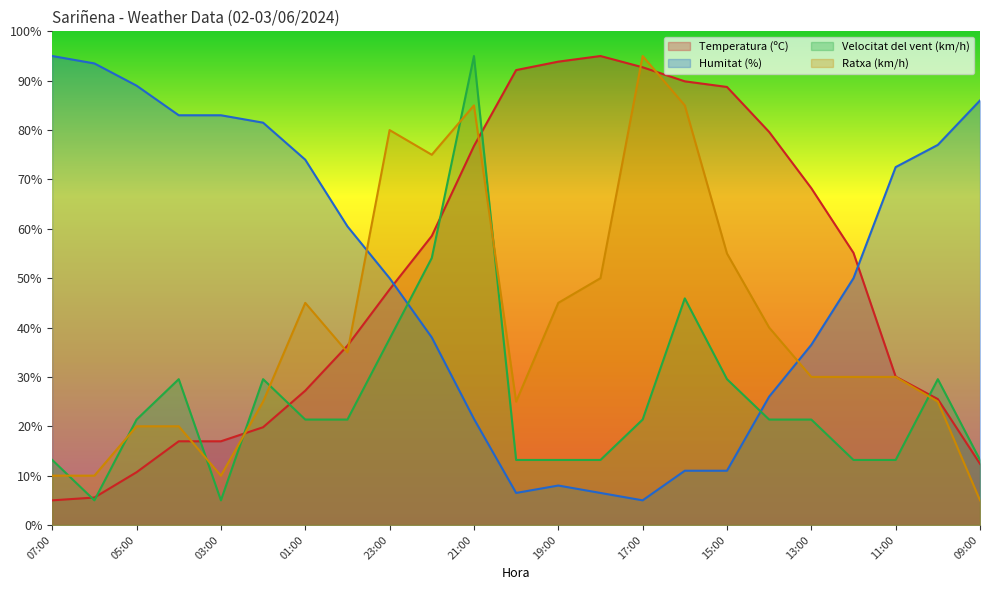

How many distinct data groups are displayed?

4